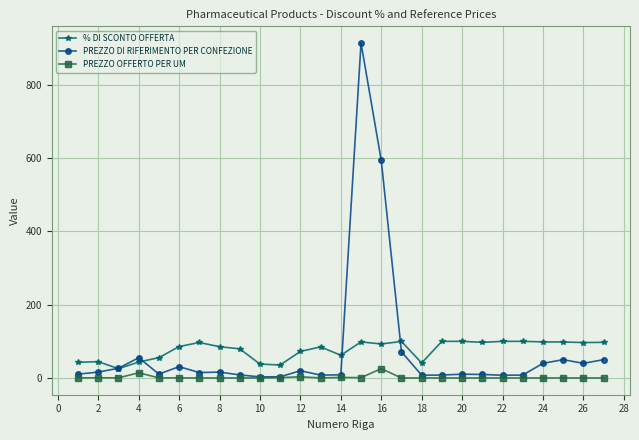

True or false: % DI SCONTO OFFERTA and PREZZO OFFERTO PER UM cross at least once.

False